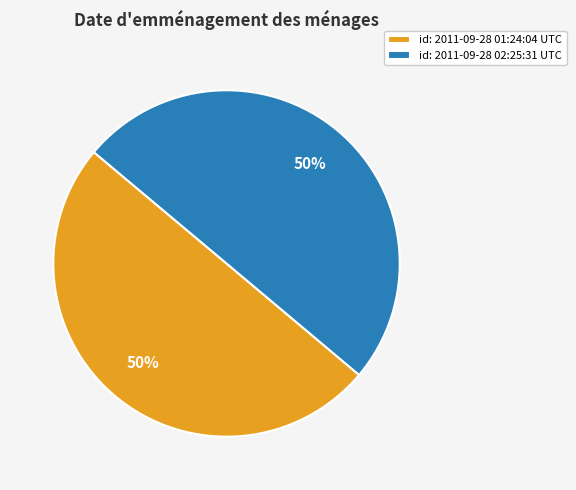

To the nearest percent, what percentage of the pie is id: 2011-09-28 02:25:31 UTC?

50%